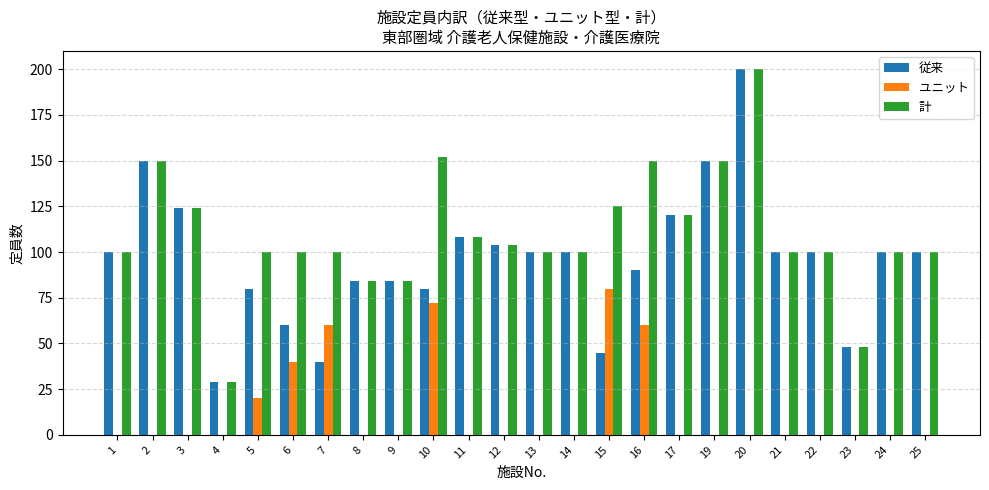

What are all the series names shown in the legend?

従来, ユニット, 計